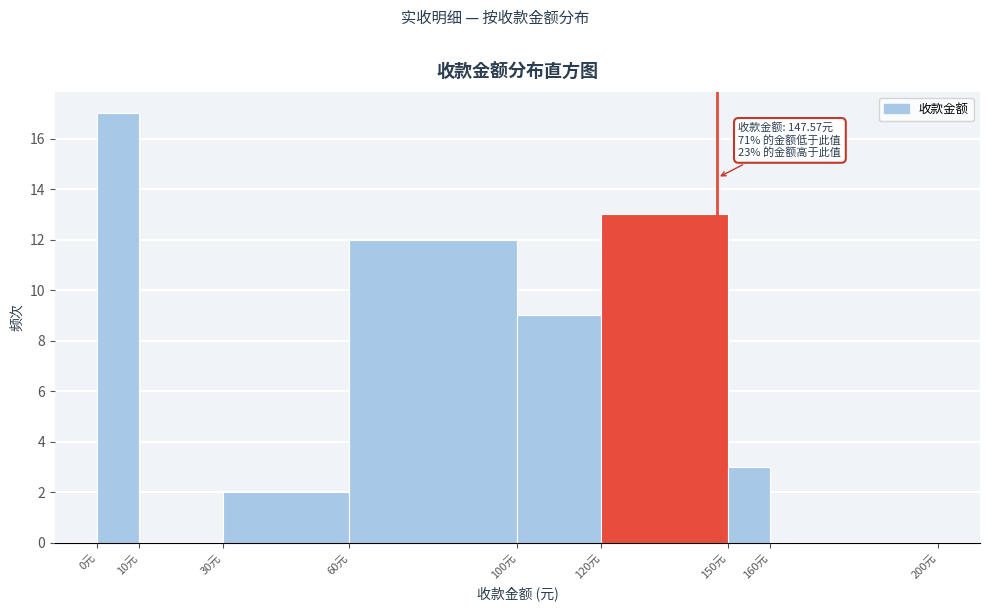

Which range on the x-axis has the tallest bar?

0 to 10